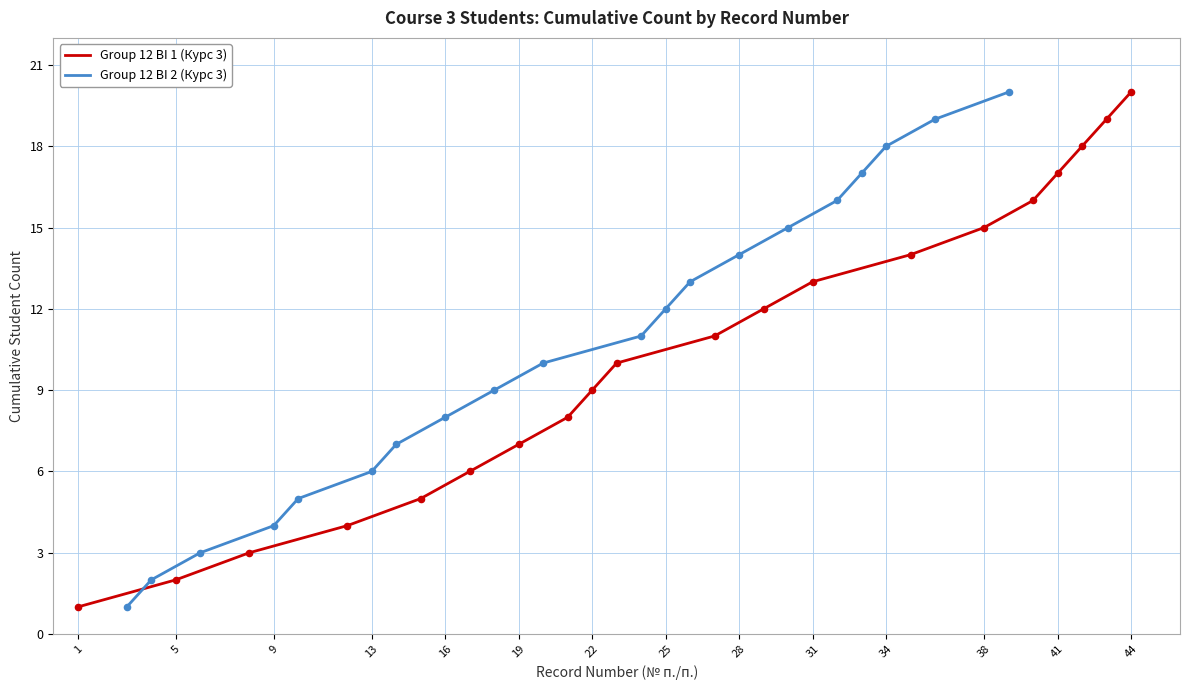

Which series contains the highest Y value?

Group 12 BI 1 (Курс 3)